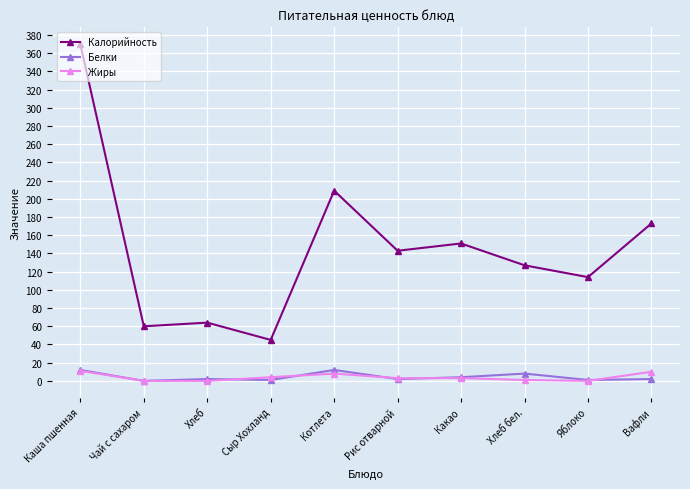

What is the greatest value displayed?

370